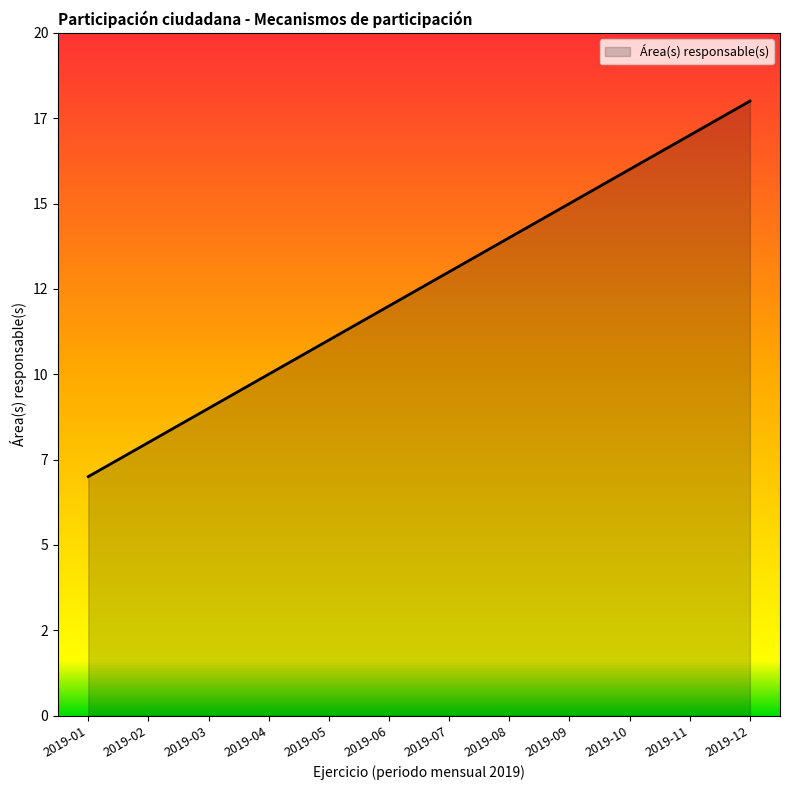

Rank the categories by value from highest to lowest.

2019-12, 2019-11, 2019-10, 2019-09, 2019-08, 2019-07, 2019-06, 2019-05, 2019-04, 2019-03, 2019-02, 2019-01